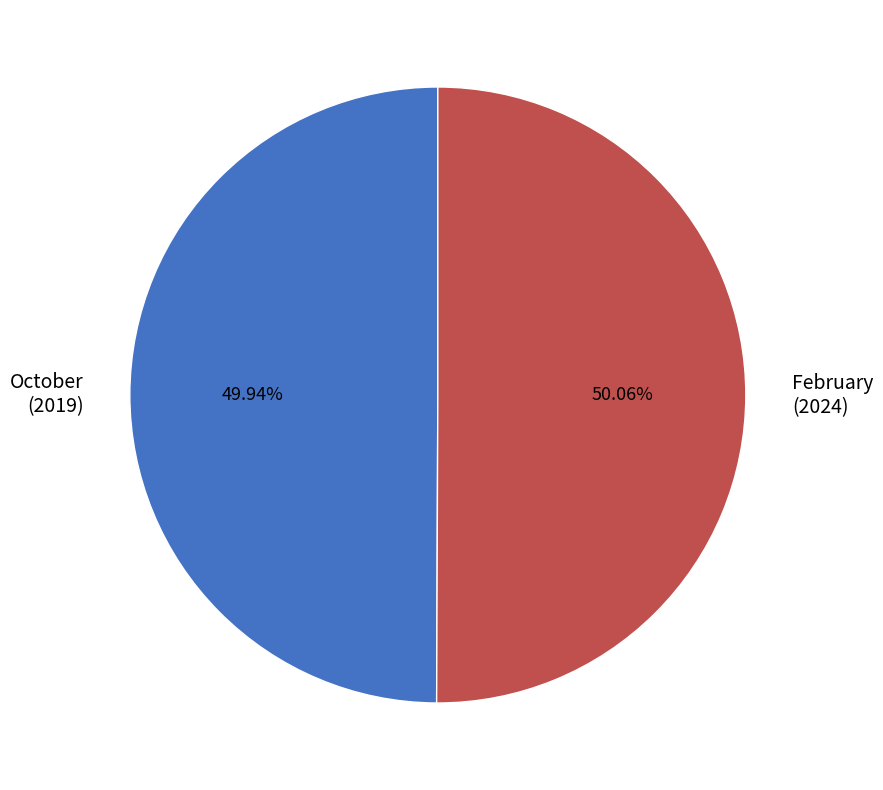

Approximately how many times larger is the value at October (2019) compared to February (2024)?

1.0